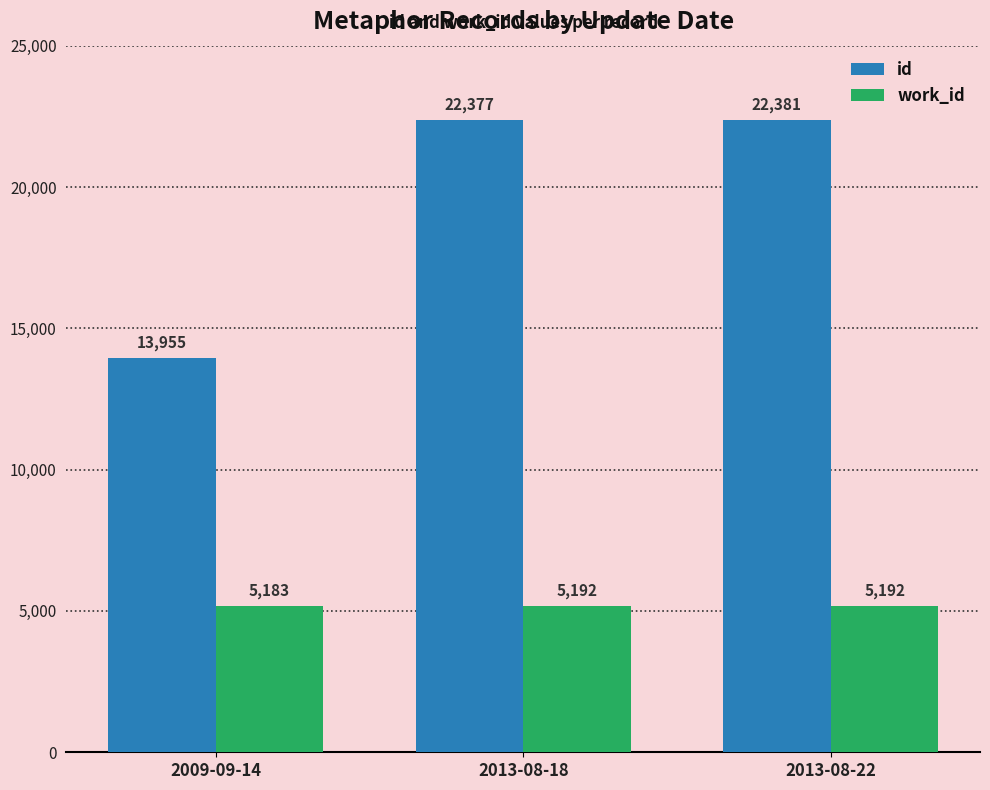

Count the number of categories in the chart.

3